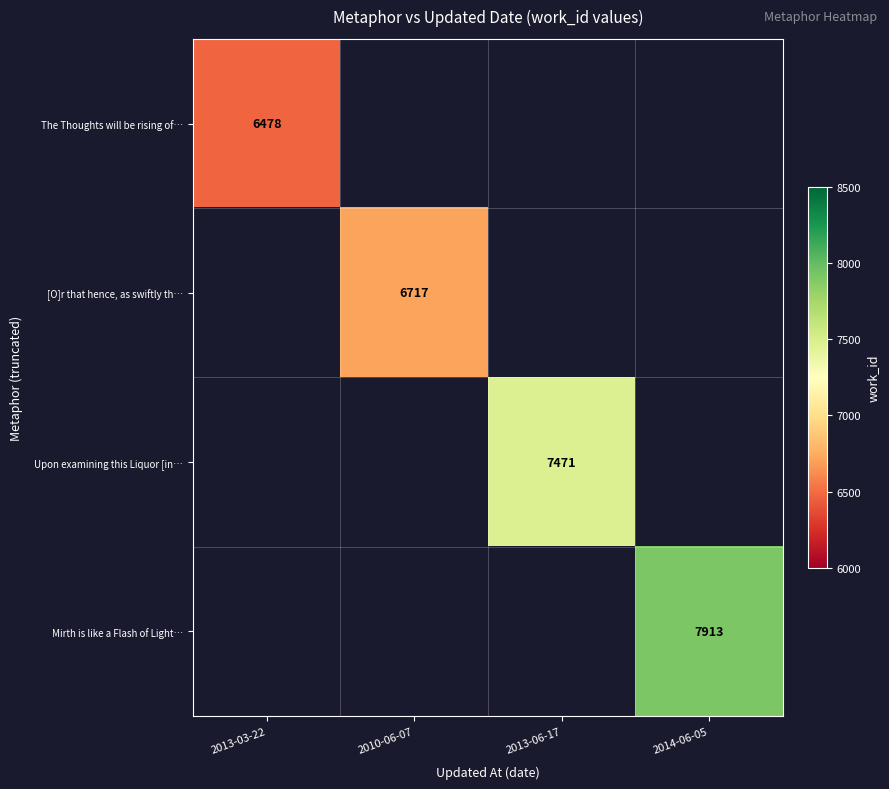

True or false: [O]r that hence, as swiftly th… has a value of 3869 at 2010-06-07.

False